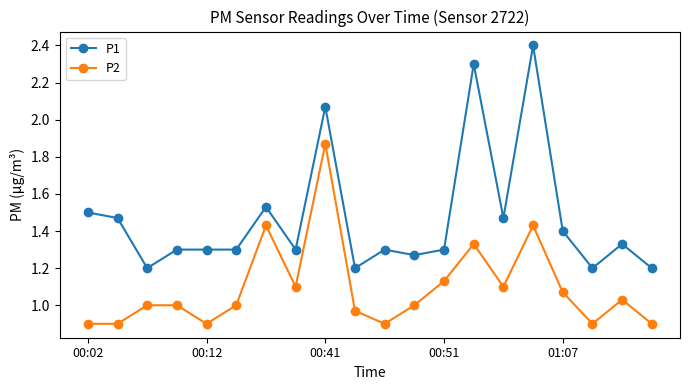

What is the lowest value of the P2 series?

0.9